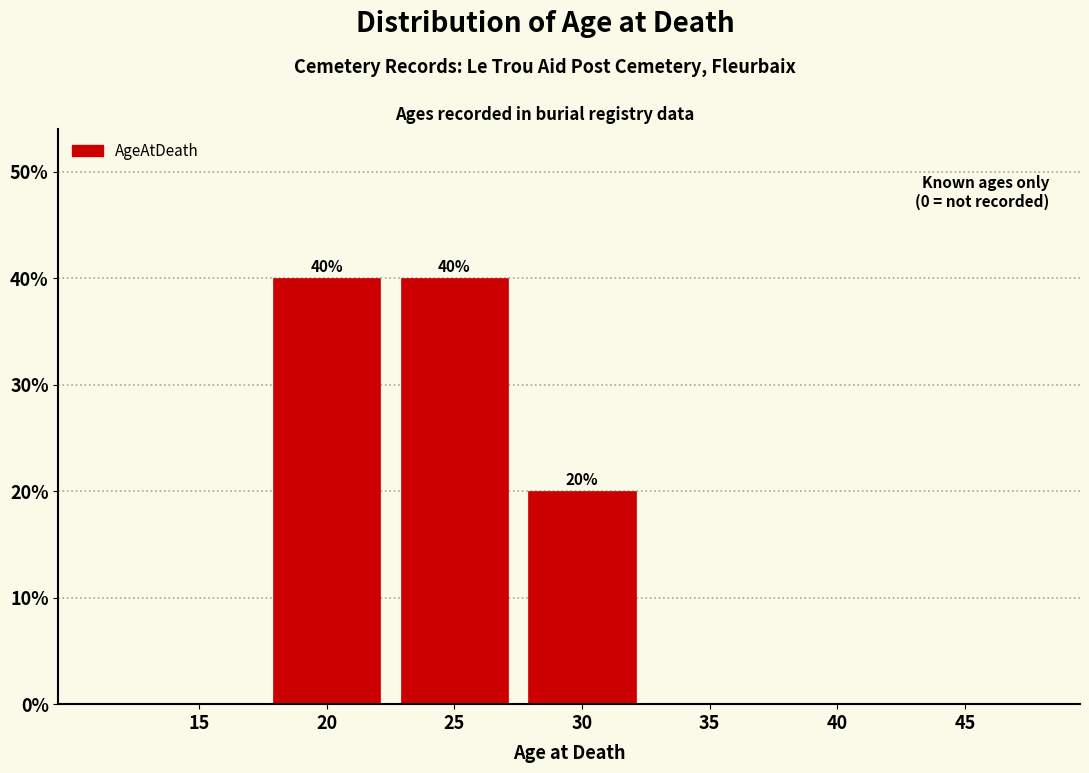

Reading right to left, what are all the values shown in this chart?

45=0	40=0	35=0	30=20	25=40	20=40	15=0